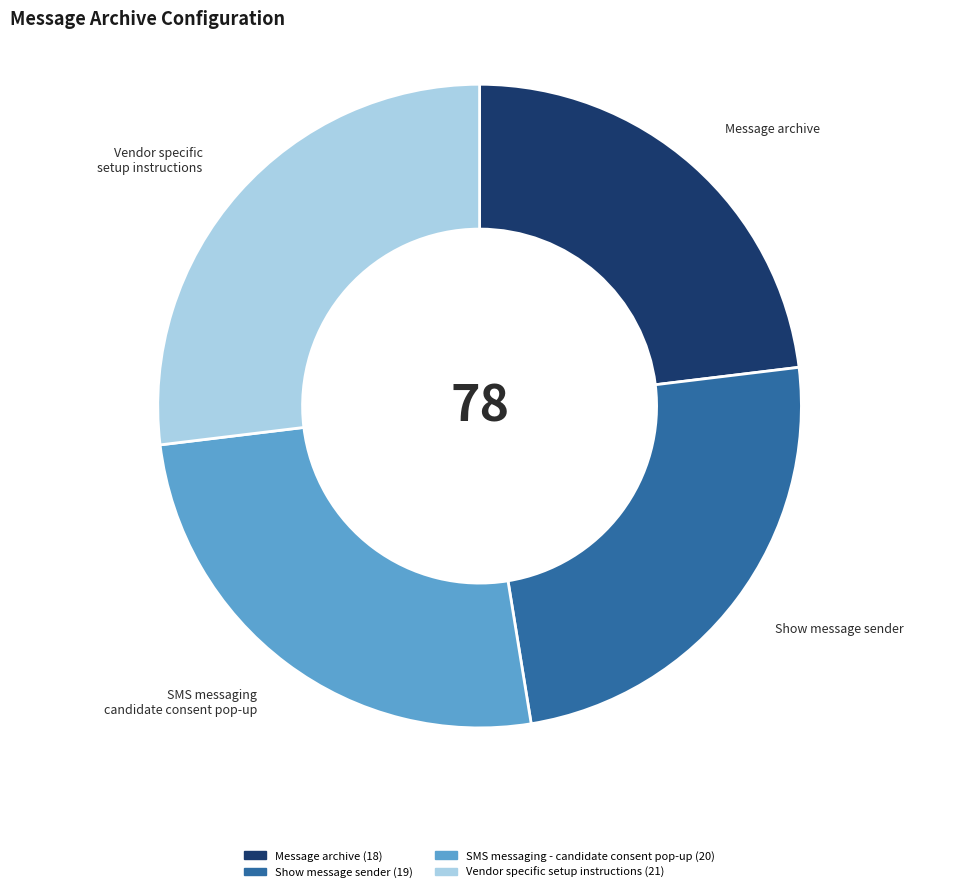

Is there a majority slice in this chart?

No